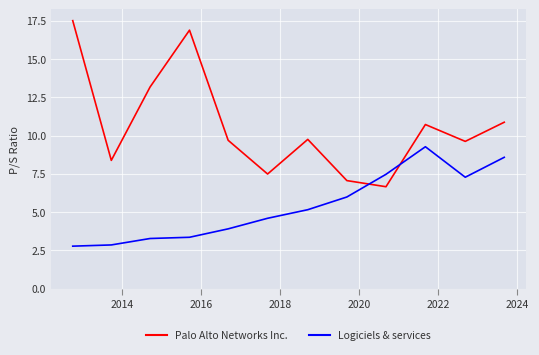

Which series has the largest total across all categories?

Palo Alto Networks Inc.